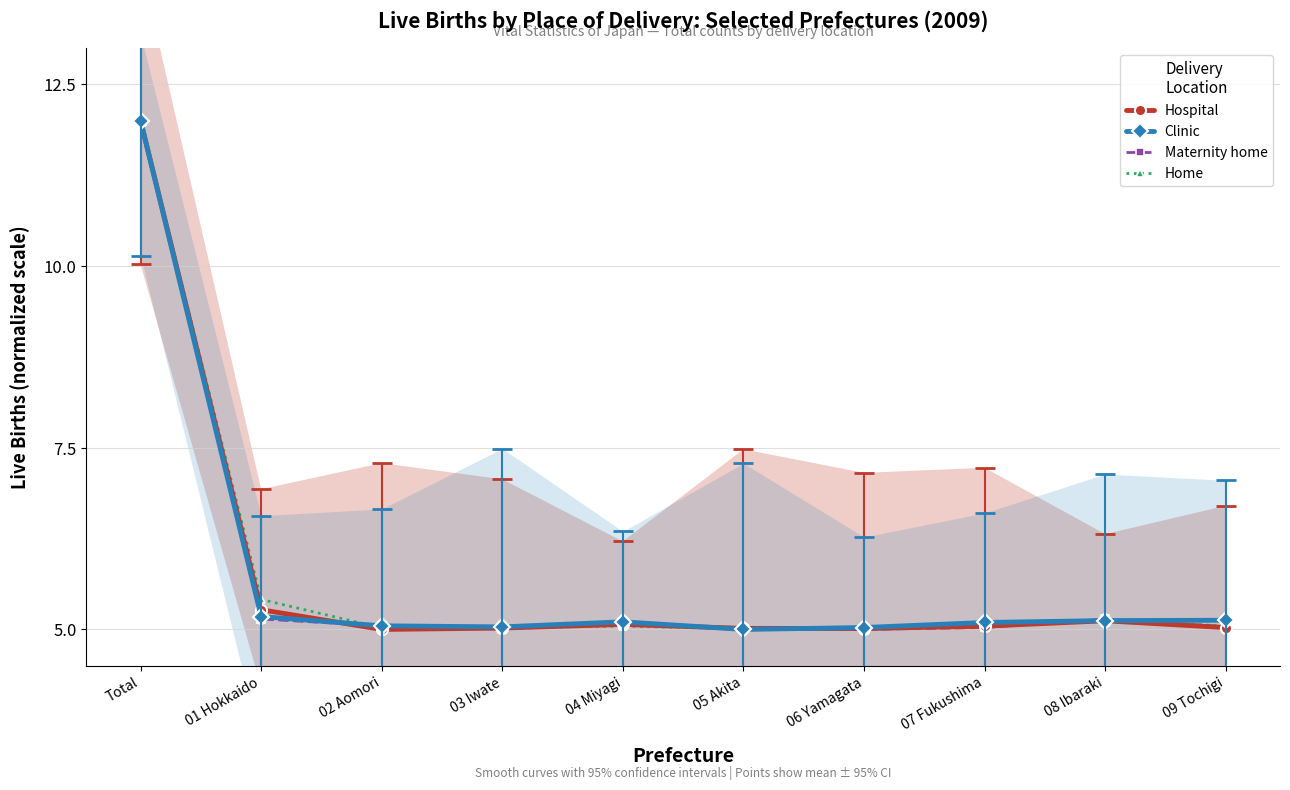

At 06 Yamagata, list the series in order from largest to smallest.

Clinic, Hospital, Maternity home, Home